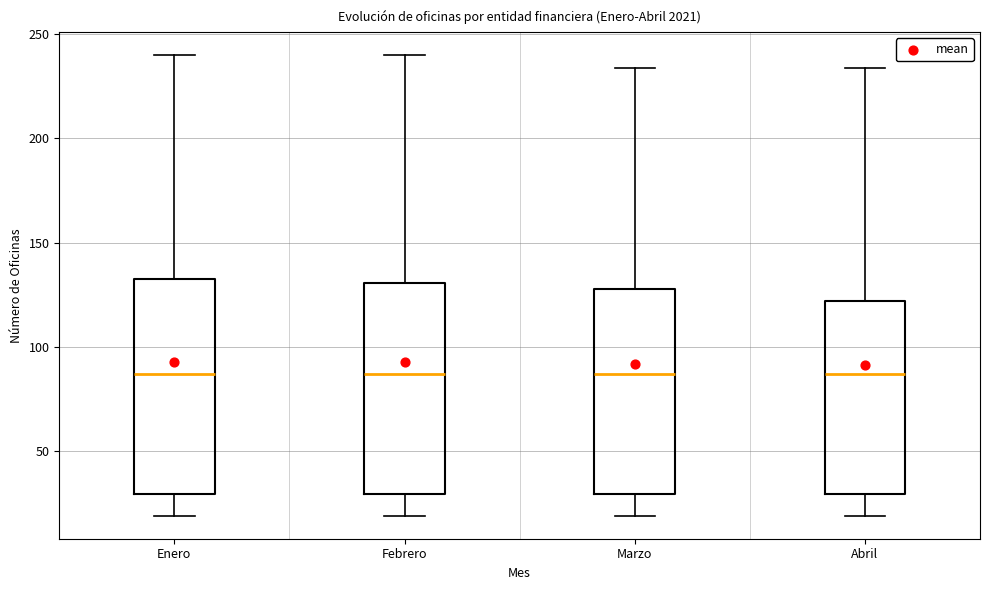

Reading left to right, transcribe this box plot: for each box, give where its median line is, the range the box spans, and where its two whiskers end, as read against the y-axis. The values are not printed on the chart, so give them approximately, as read against the axis.

Enero: median 85, box 30 to 135, whiskers 20 to 240
Febrero: median 85, box 30 to 130, whiskers 20 to 240
Marzo: median 85, box 30 to 130, whiskers 20 to 235
Abril: median 85, box 30 to 120, whiskers 20 to 235